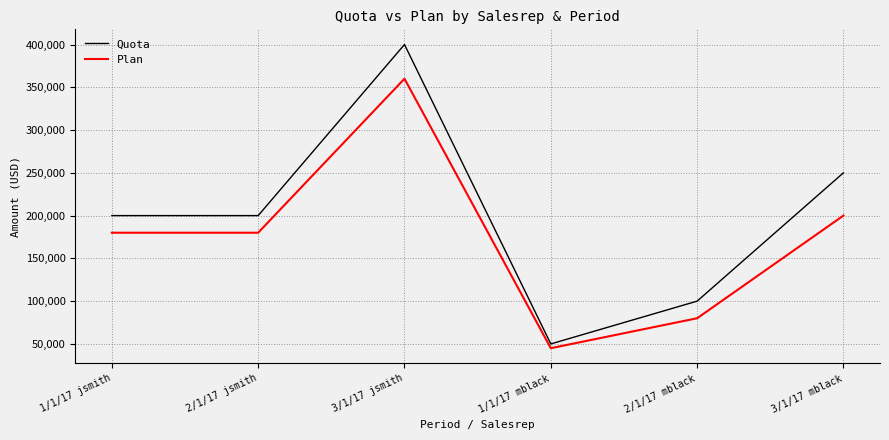

What are all the series names shown in the legend?

Quota, Plan